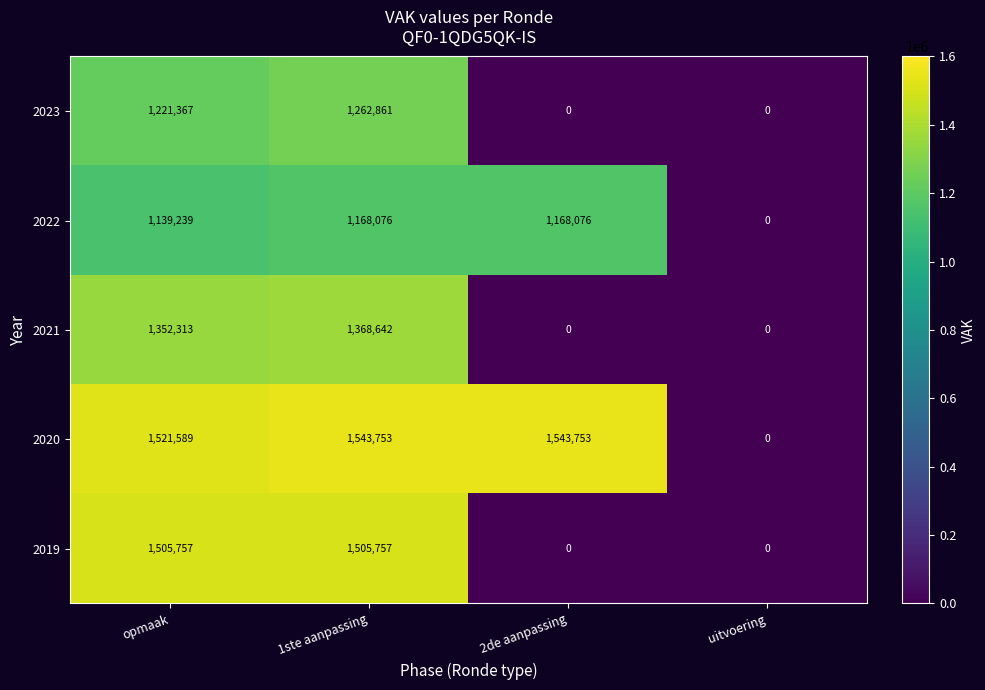

What is the difference between the maximum and minimum values in the 2022 series?

1168076